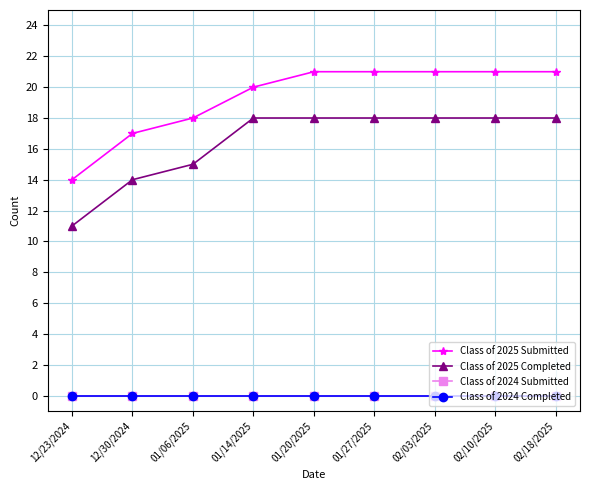

What is the label of the 2nd point from the left?

12/30/2024